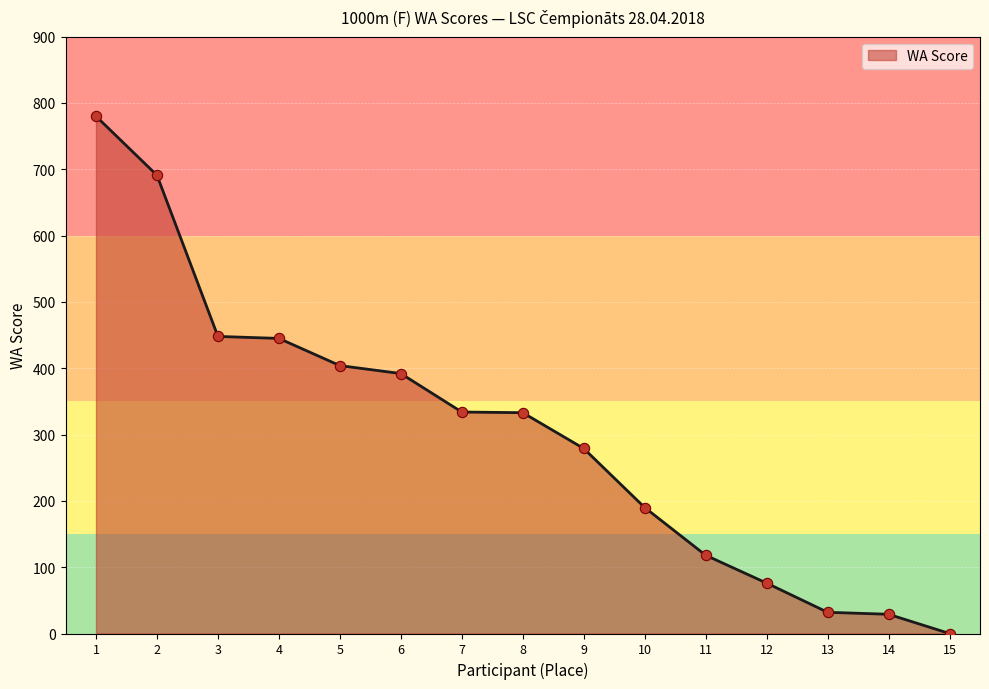

What is the change in value from 6 to 9?

-113